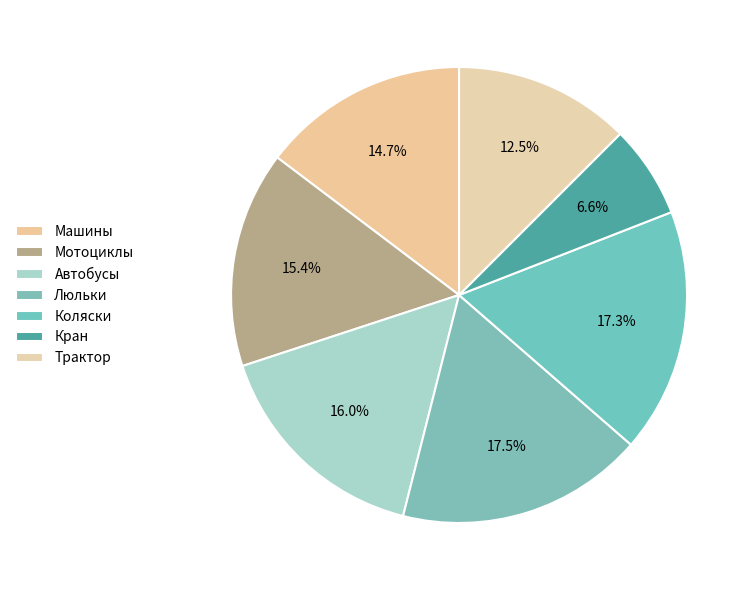

The Трактор slice represents 6% of the pie. True or false?

False